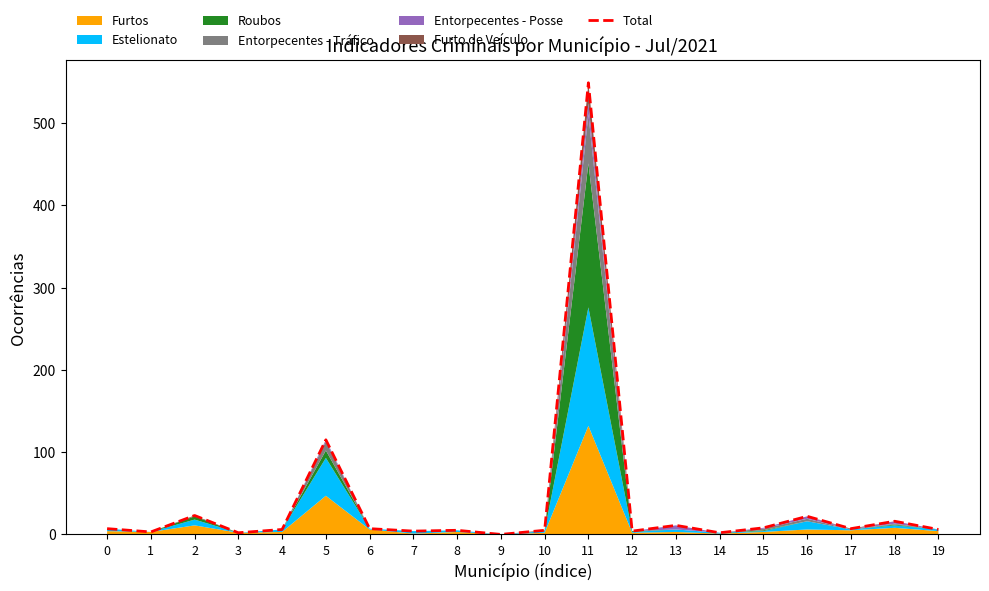

The value at 8 is 2. True or false?

False